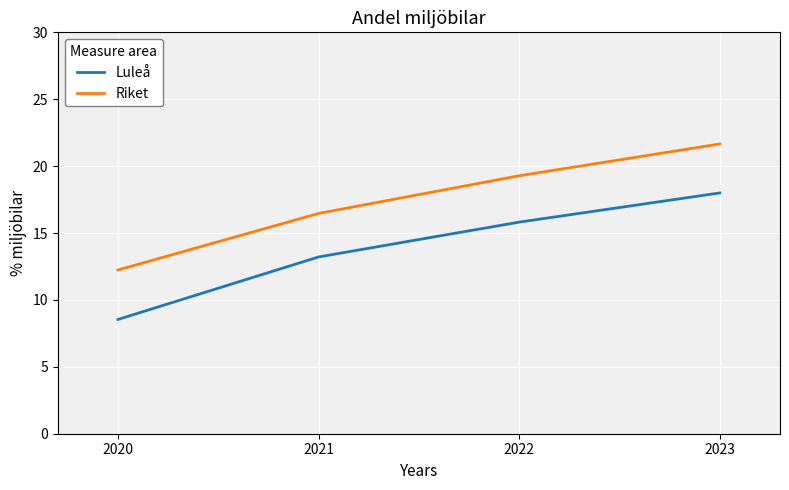

True or false: Riket and Luleå intersect in this chart.

False